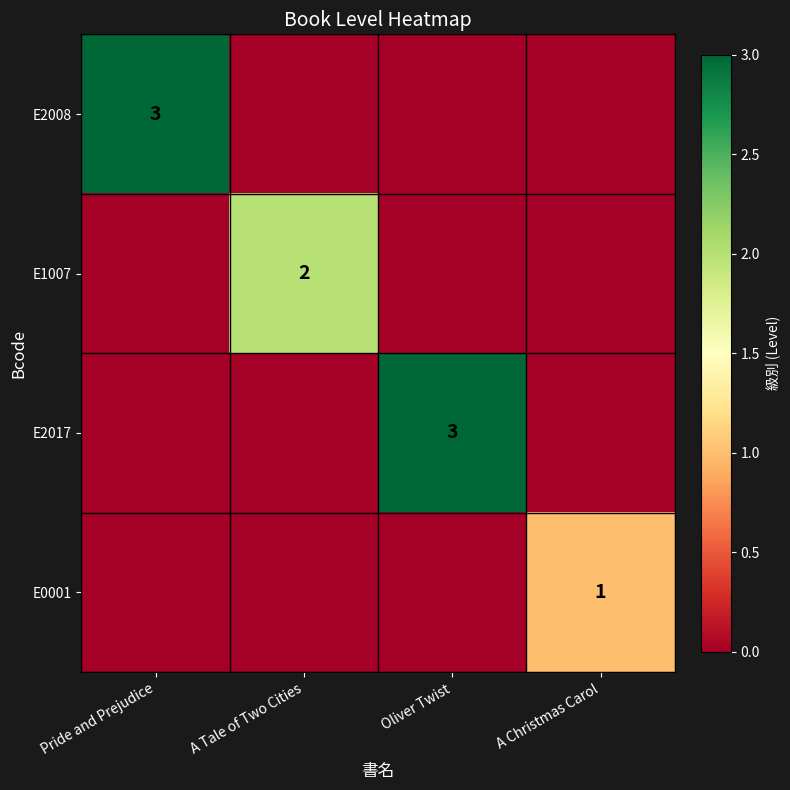

True or false: E2008 has a value of -2 at Oliver Twist.

False